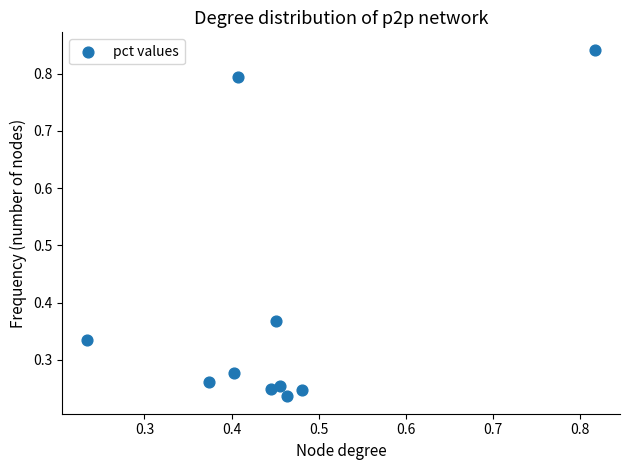

What is the range of X values (max minus min)?

0.6